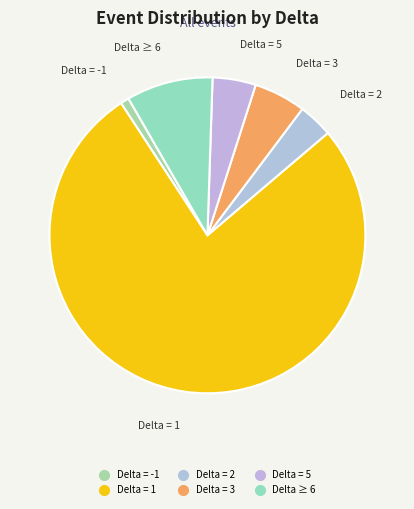

How many slices are in this pie chart?

6